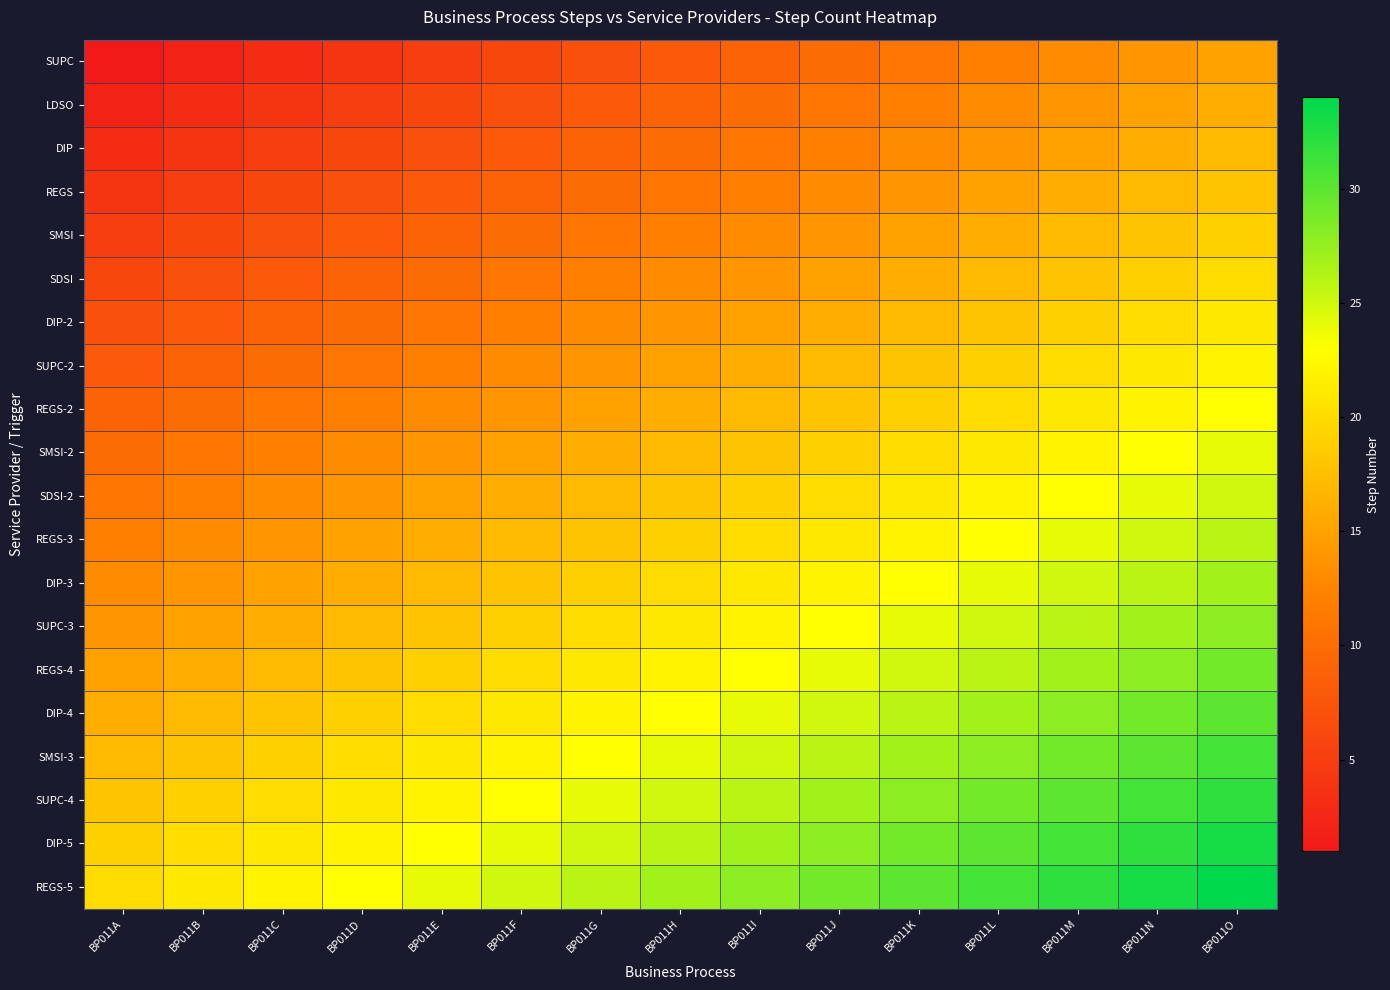

What is the maximum value shown in the chart?

34